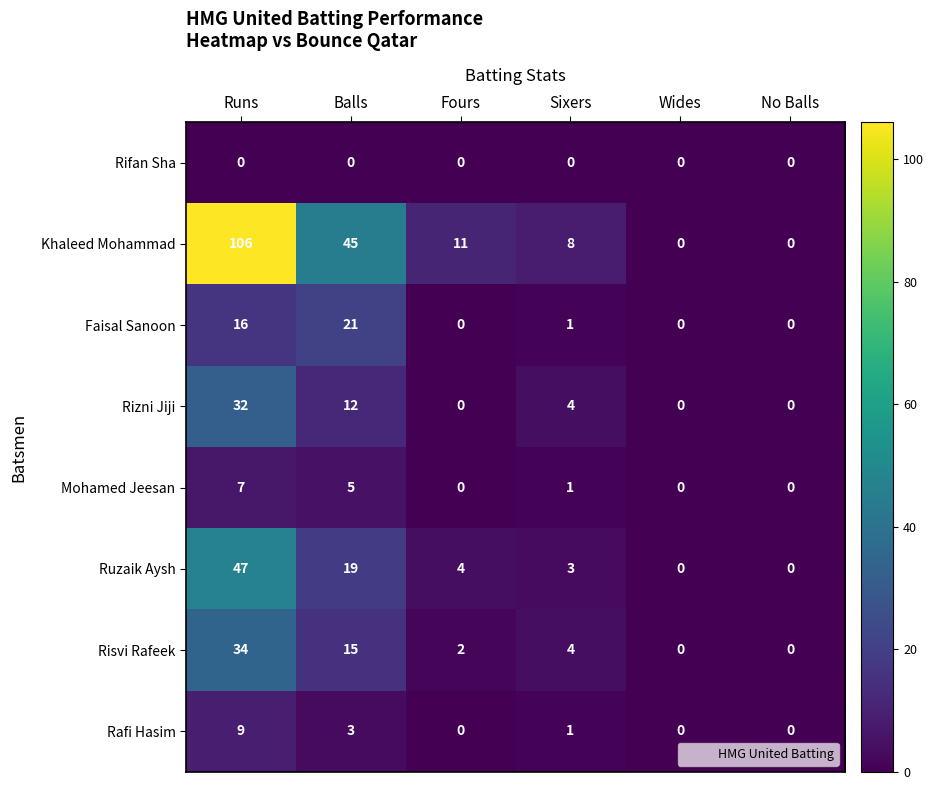

What is the difference between the Khaleed Mohammad values at No Balls and Sixers?

8